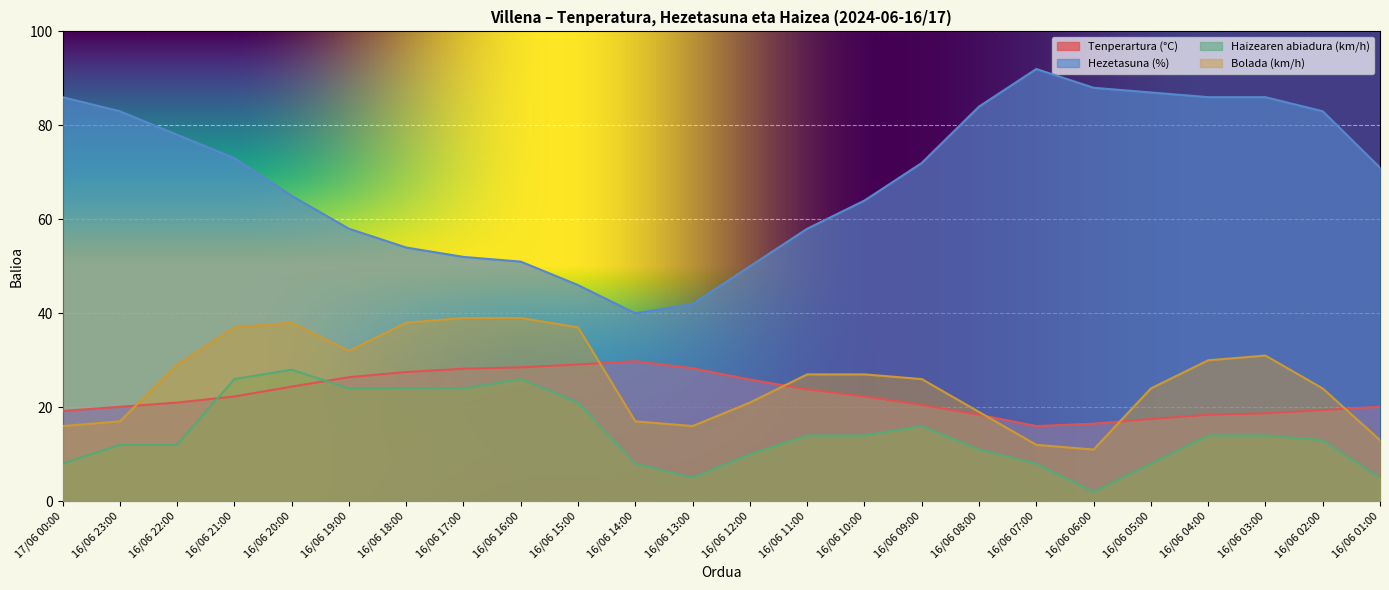

What is the difference between the Hezetasuna (%) values at 16/06 23:00 and 16/06 15:00?

37.0